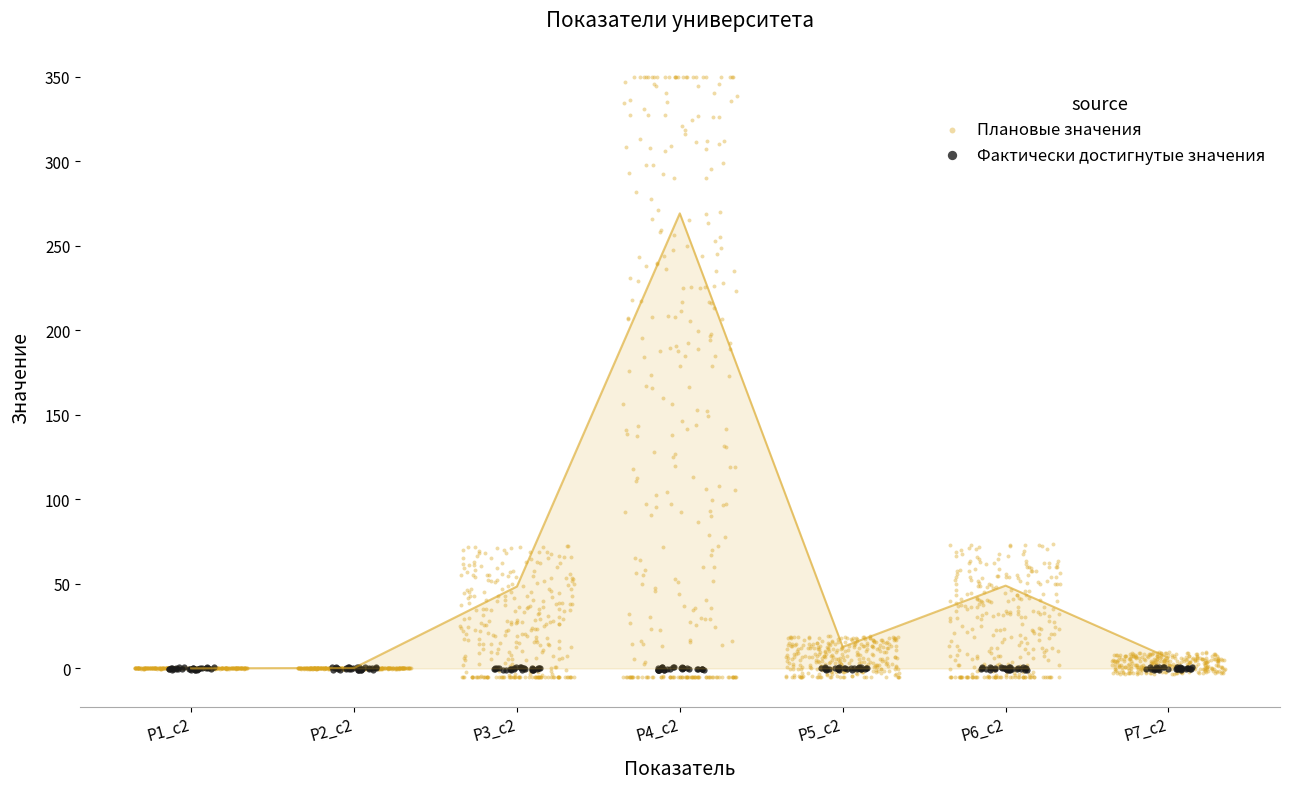

Between Р2_с2 and Р6_c2, which is larger?

Р6_c2